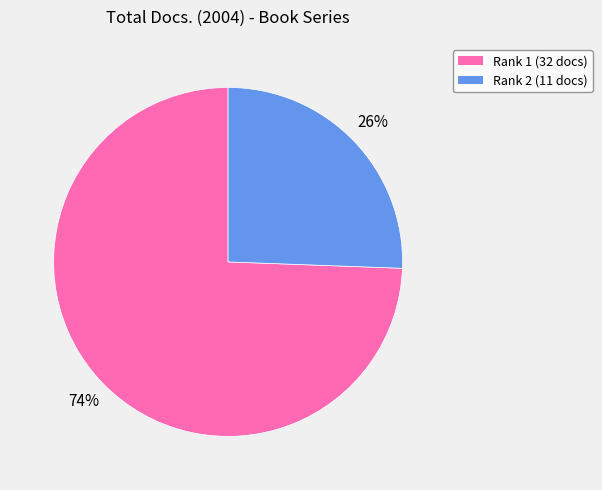

Is there any slice that represents more than half of the pie?

Yes